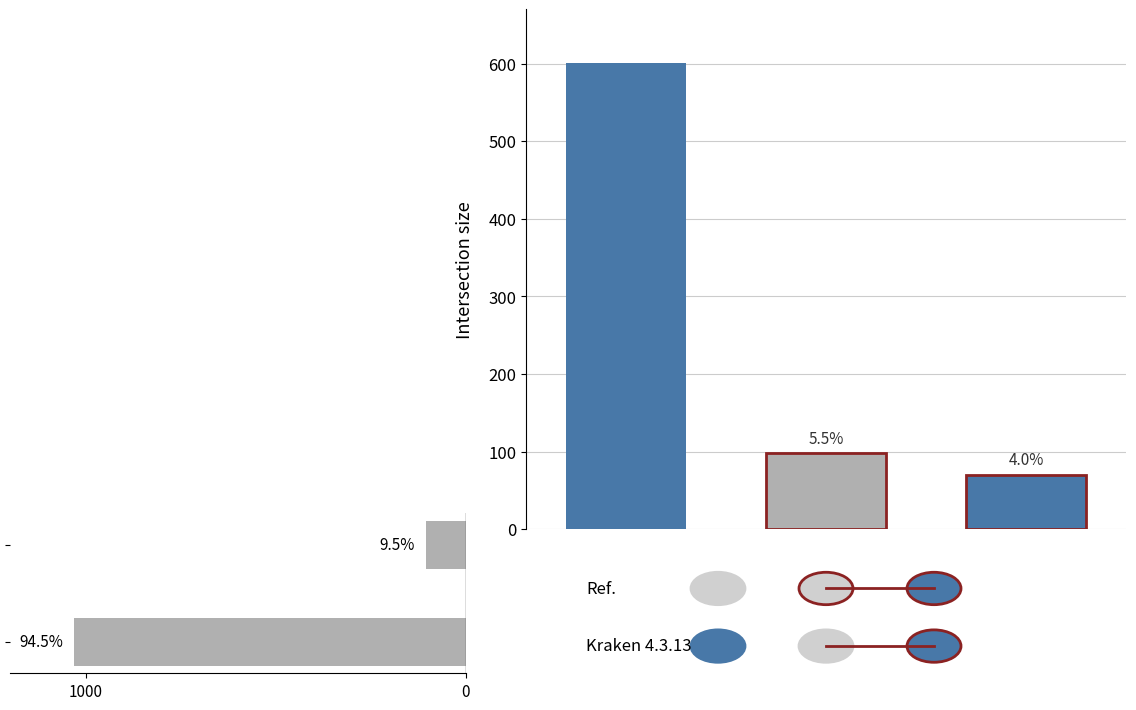

Are the bars grouped side by side (vs. stacked)?

No